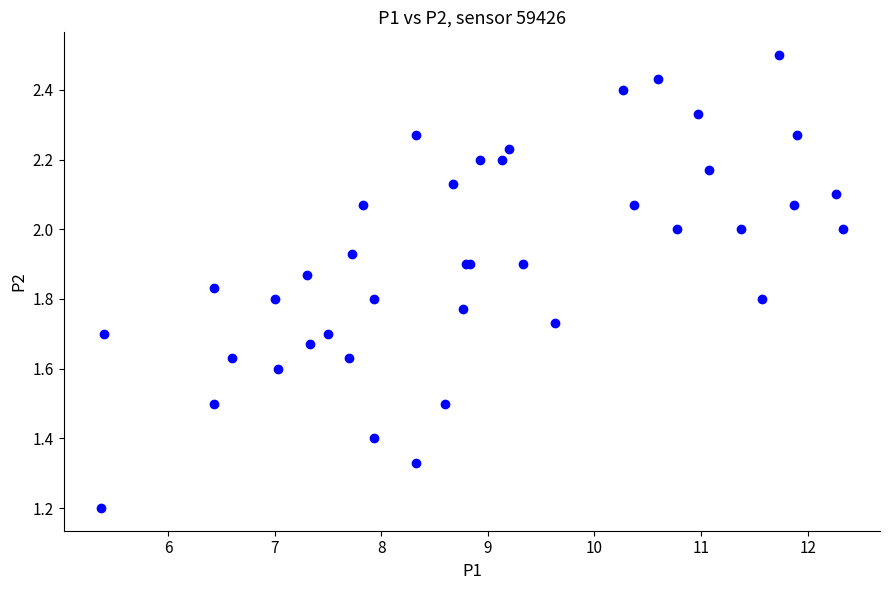

What Y value in the scatter plot is closest to 1?

1.2